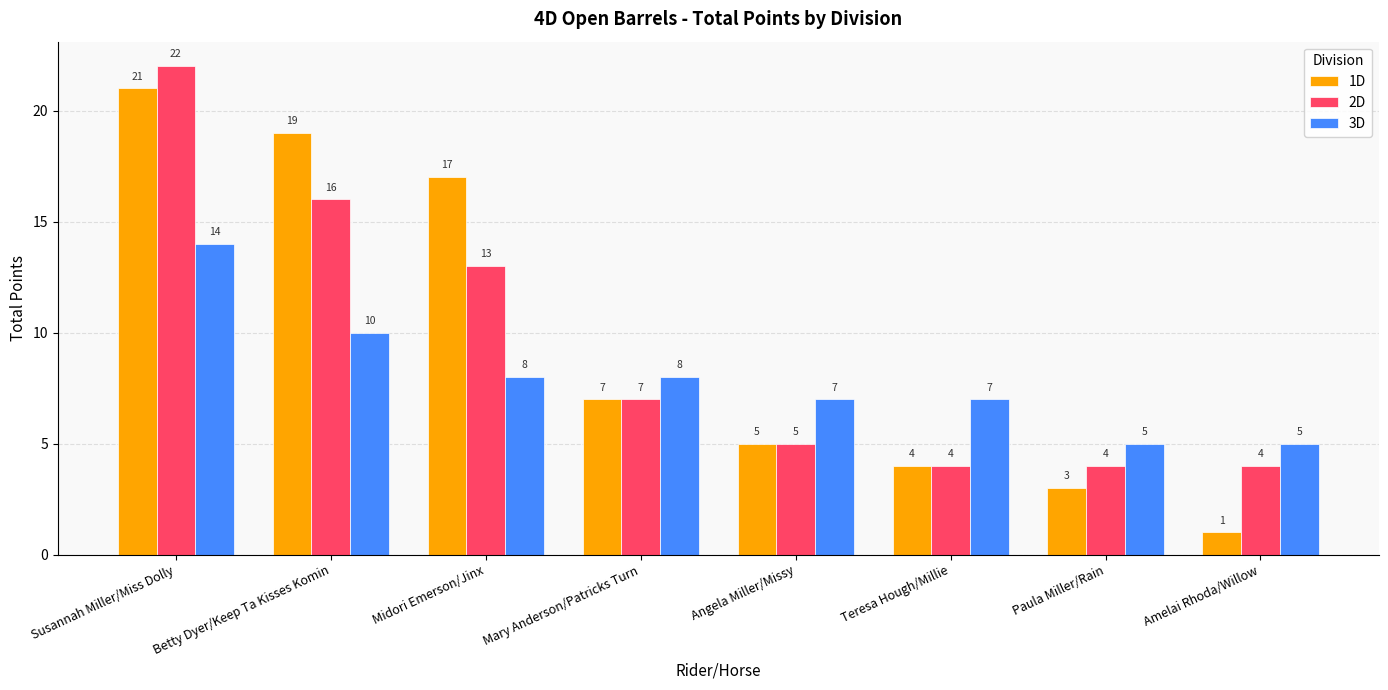

At how many categories does at least one series exceed 1?

8